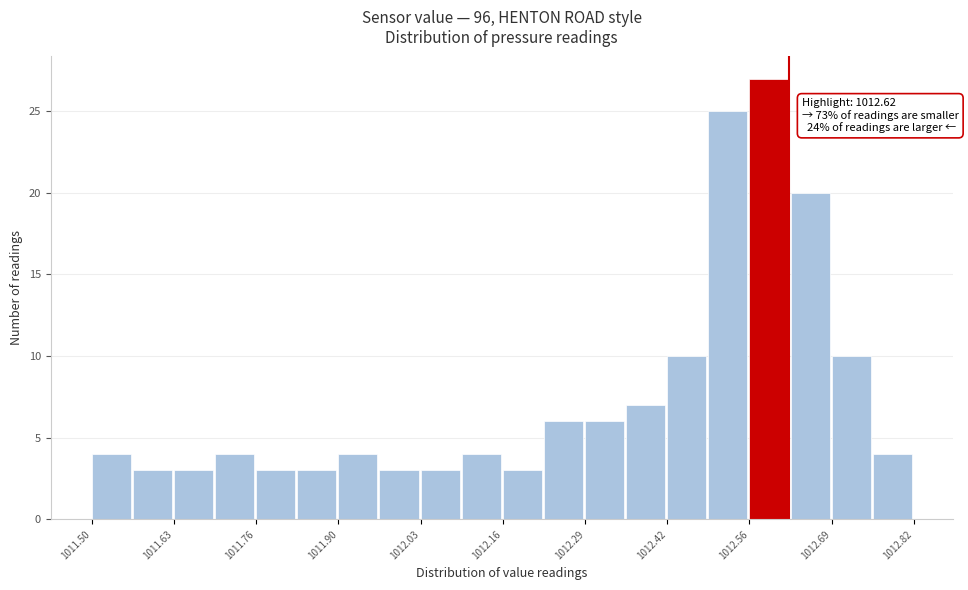

Read against the x-axis, roughly where is the centre of the tallest bar?

1012.58